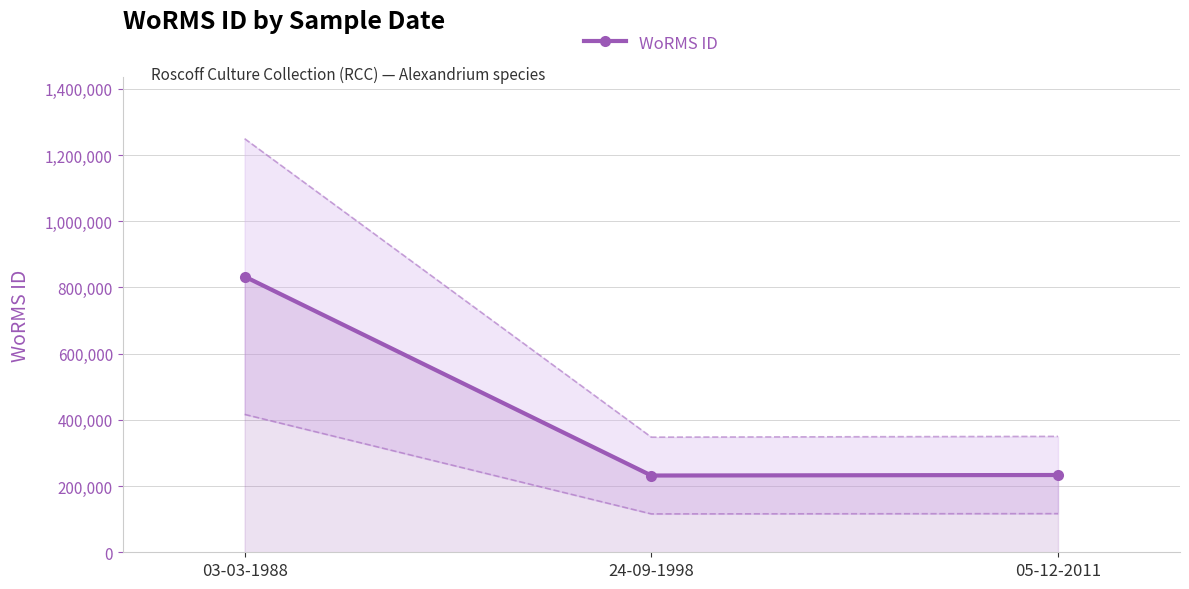

Which has a higher value, 24-09-1998 or 05-12-2011?

05-12-2011